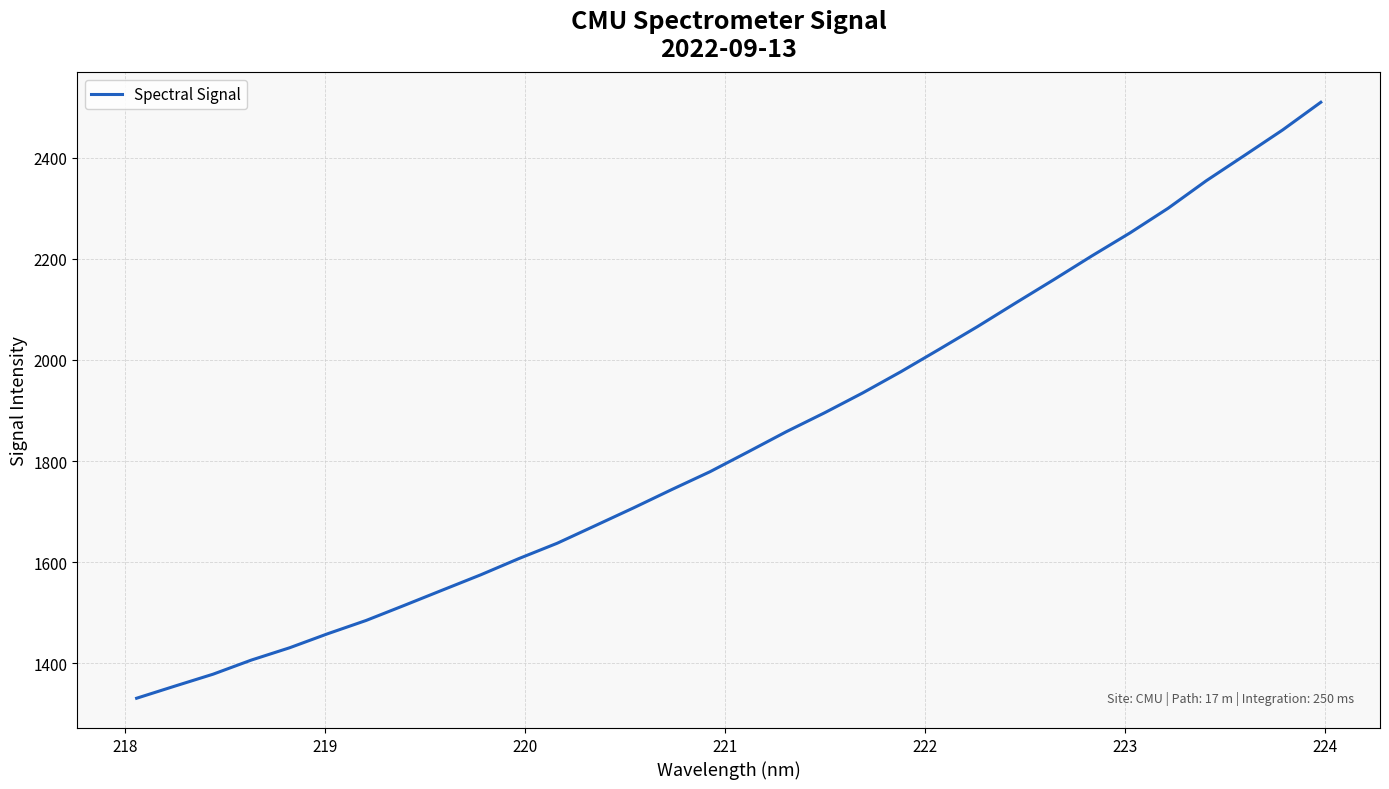

What is the maximum value shown in the chart?

2509.3